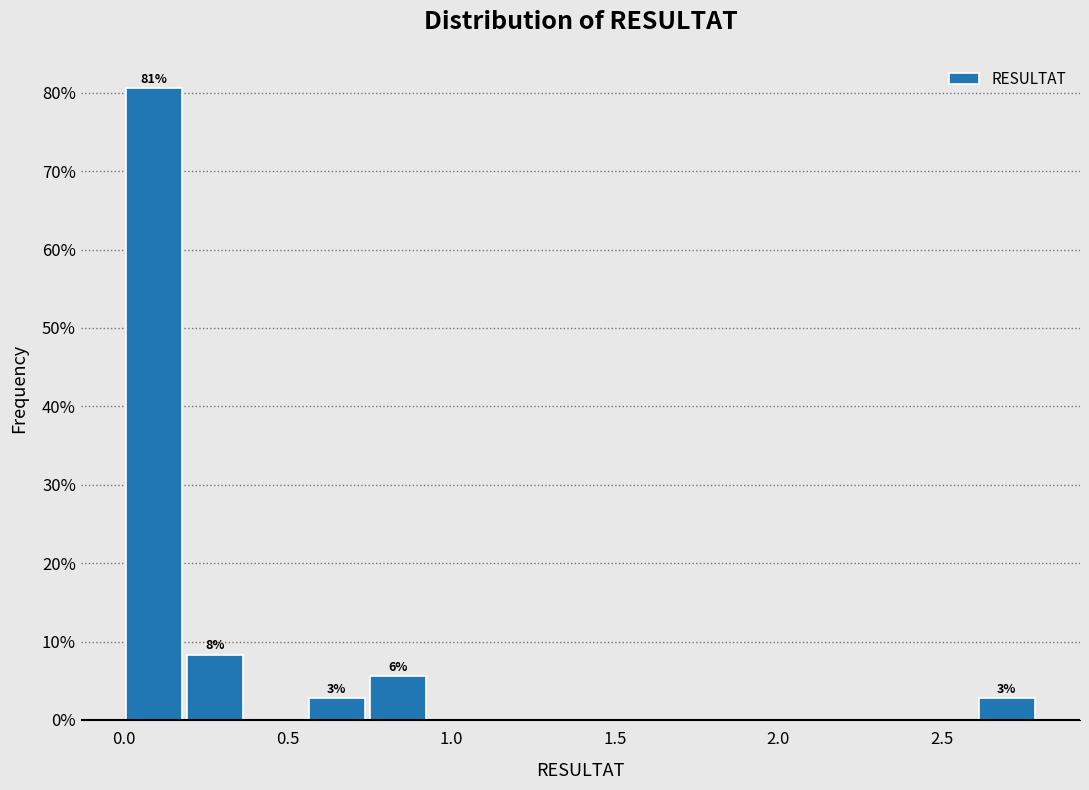

Read against the x-axis, roughly where is the centre of the tallest bar?

0.10